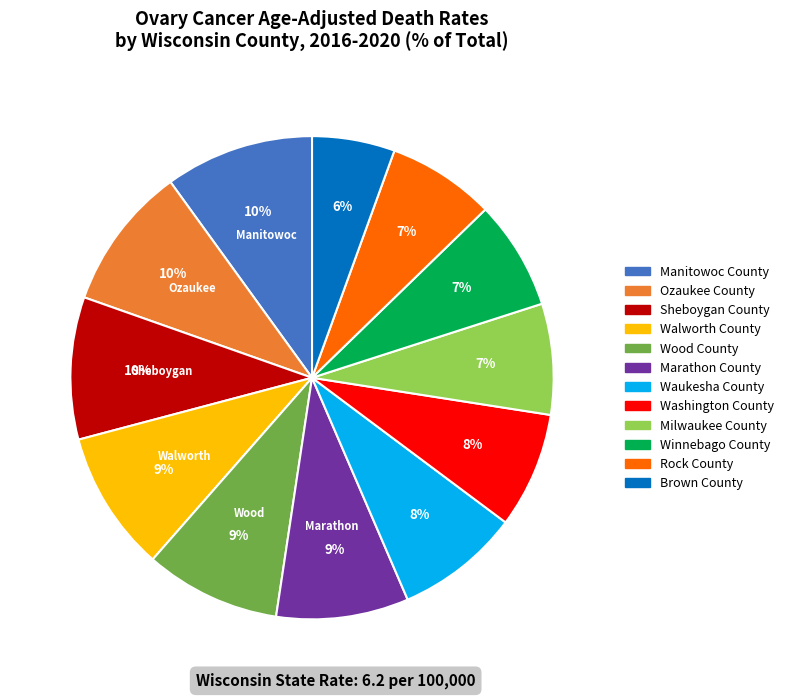

True or false: Milwaukee County accounts for 1% of the total.

False